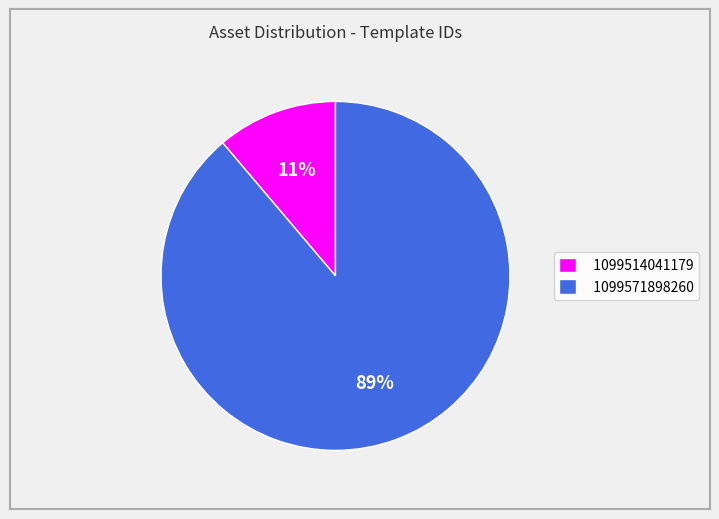

To the nearest percent, what is the combined percentage of 1099514041179 and 1099571898260?

100%